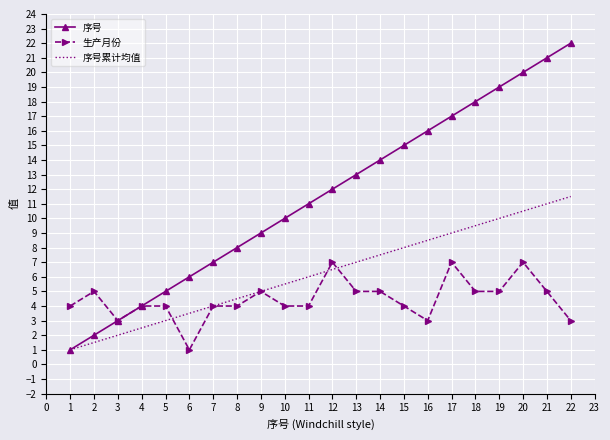

What is the maximum value shown in the chart?

22.0